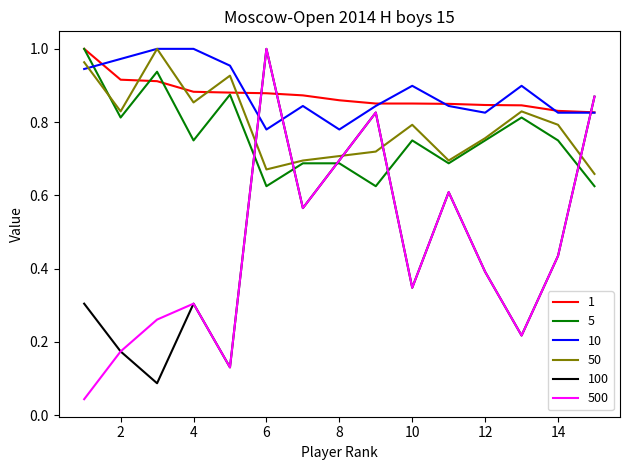

Which series has the widest spread of values?

500